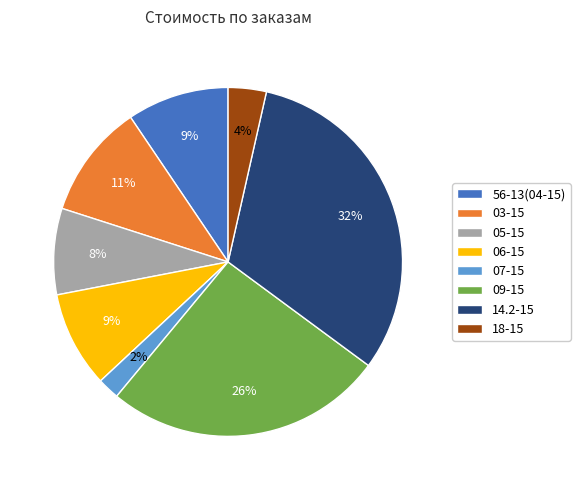

To the nearest percent, what portion does 03-15 represent?

11%